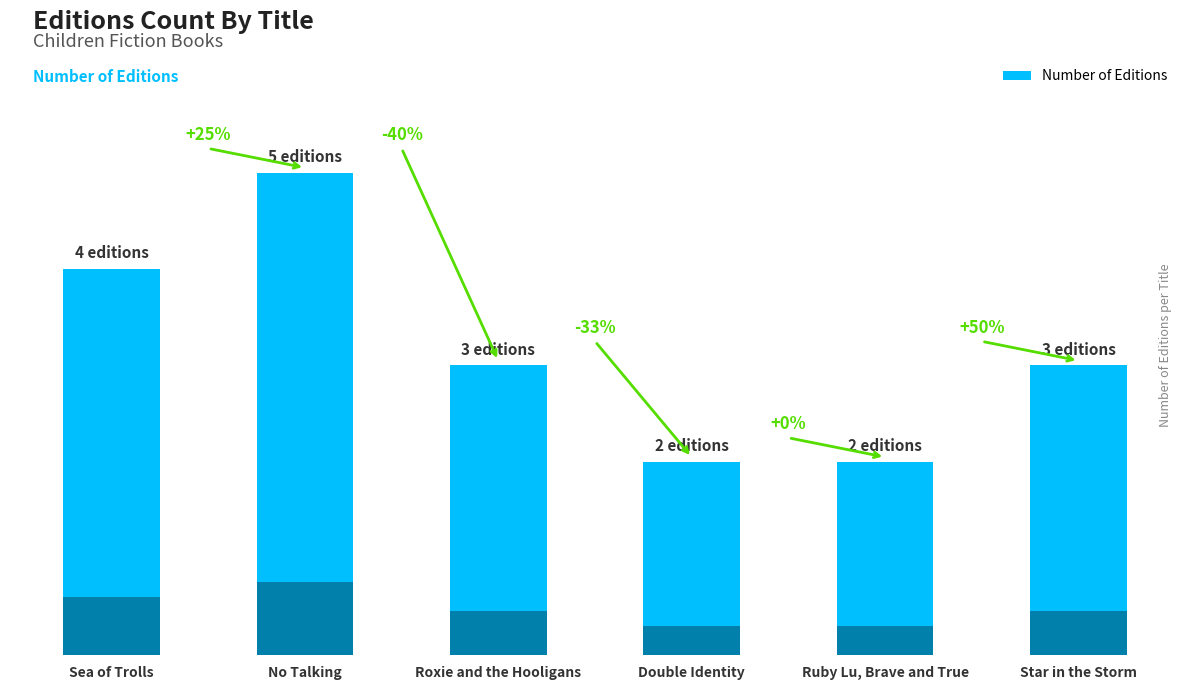

Reading left to right, what are all the values shown in this chart?

Sea of Trolls=4	No Talking=5	Roxie and the Hooligans=3	Double Identity=2	Ruby Lu, Brave and True=2	Star in the Storm=3